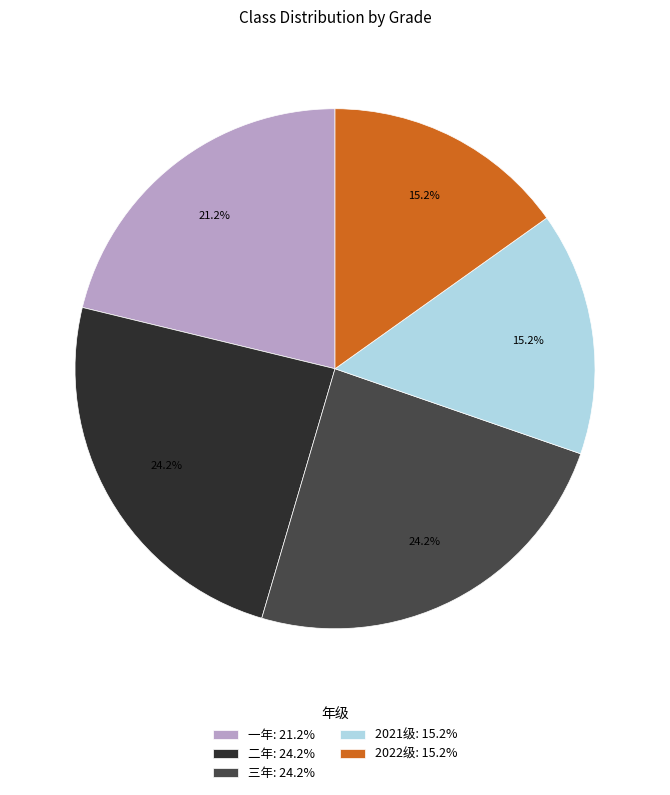

Is it true that 2022级 is 9% of the pie?

False